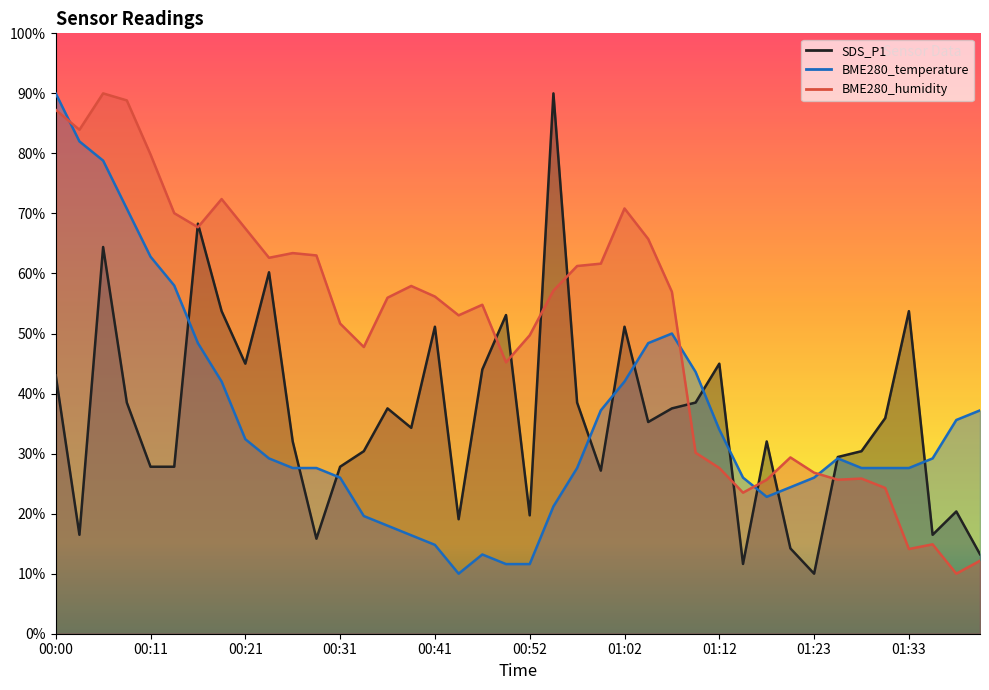

At which category is the sum across all series the highest?

00:05